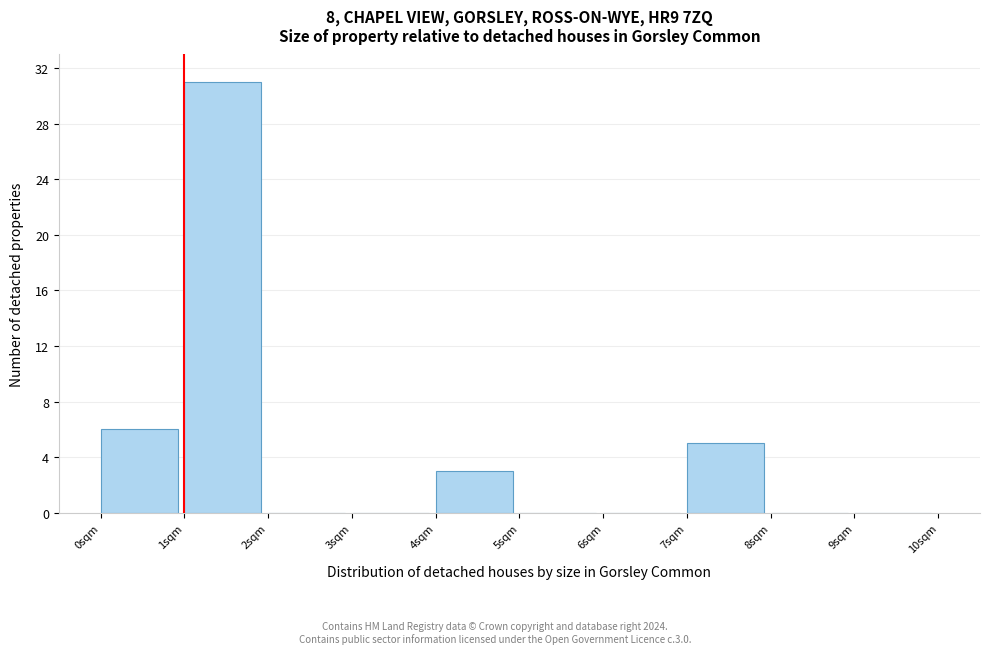

Over which range of the x-axis is the bar tallest?

1 to 2